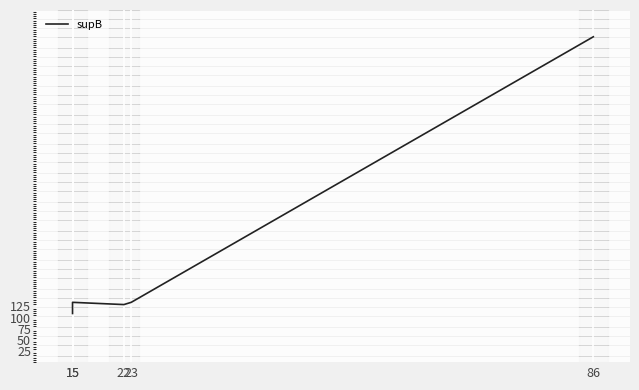

Where is the data nearest to the value 419?

15